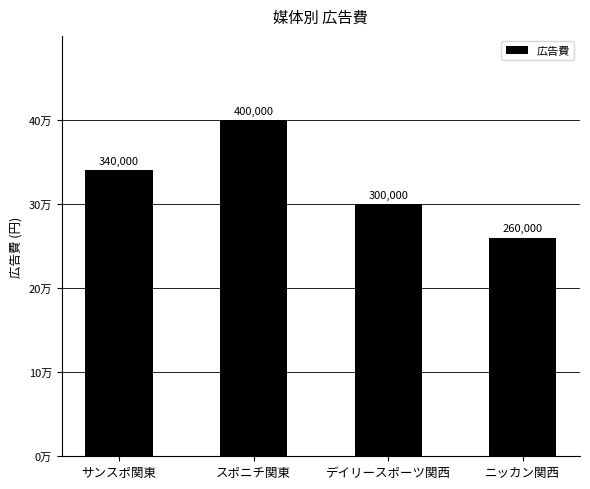

The chart shows a value of 88461 at スポニチ関東. True or false?

False